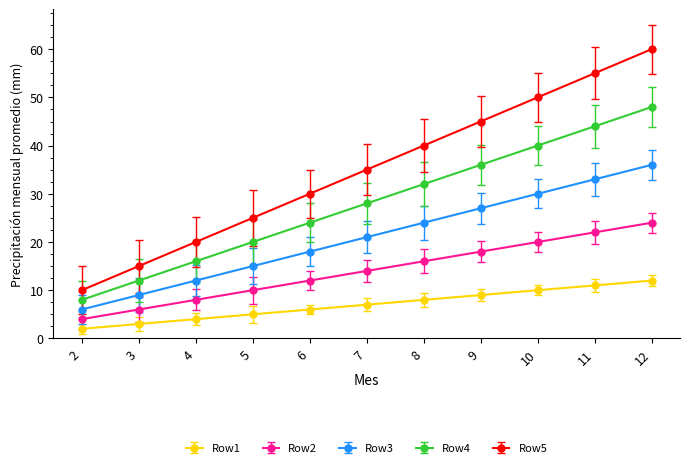

True or false: Row1 and Row5 intersect in this chart.

False